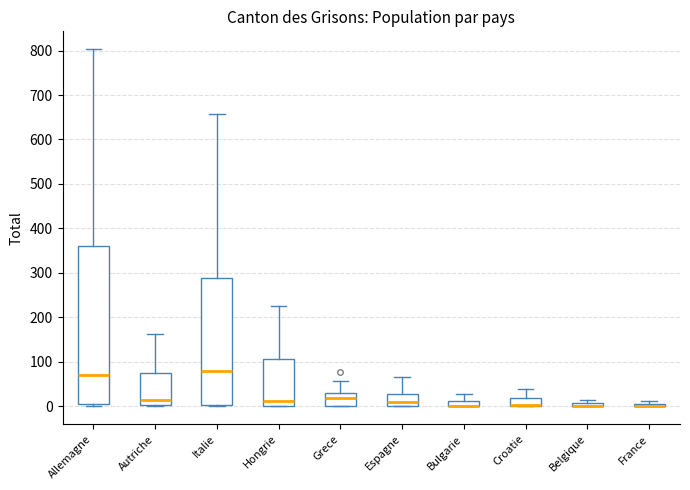

Which box is the tallest, from its lower edge to its upper edge?

Allemagne